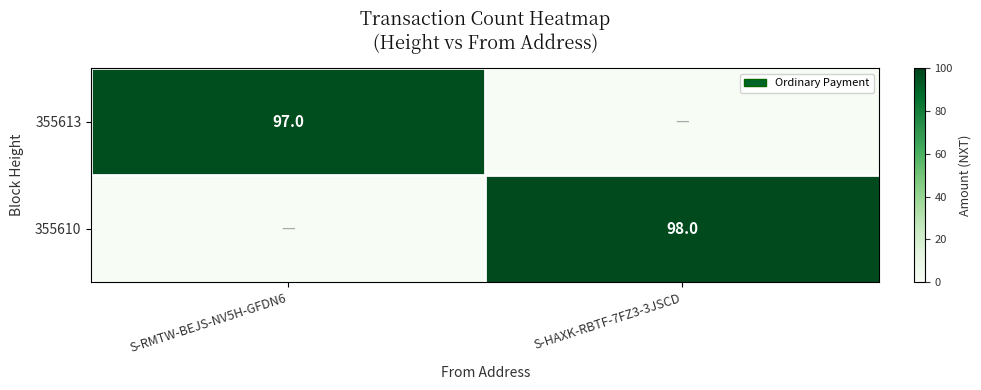

Which label corresponds to the largest value in the chart?

S-HAXK-RBTF-7FZ3-3JSCD